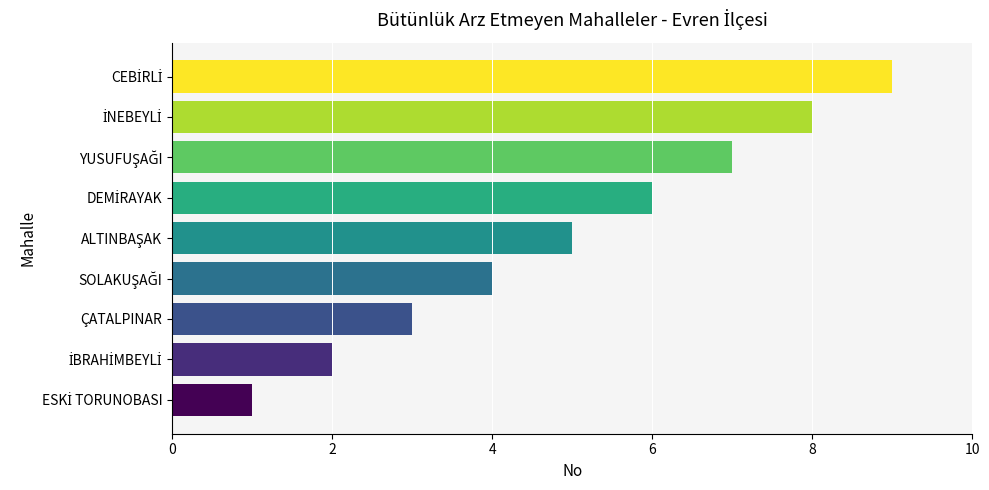

True or false: the data shows 3 at ÇATALPINAR.

True